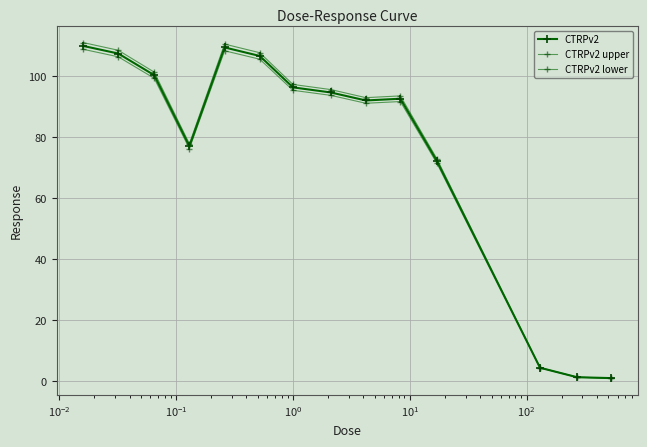

True or false: CTRPv2 and CTRPv2 lower intersect in this chart.

False